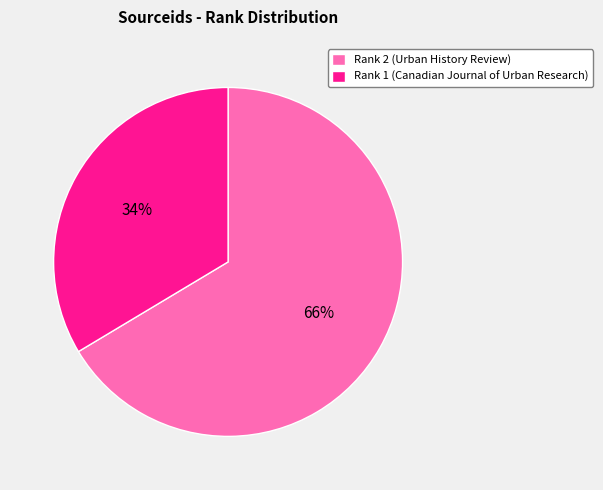

Which category has the biggest portion of the pie?

Rank 2 (Urban History Review)